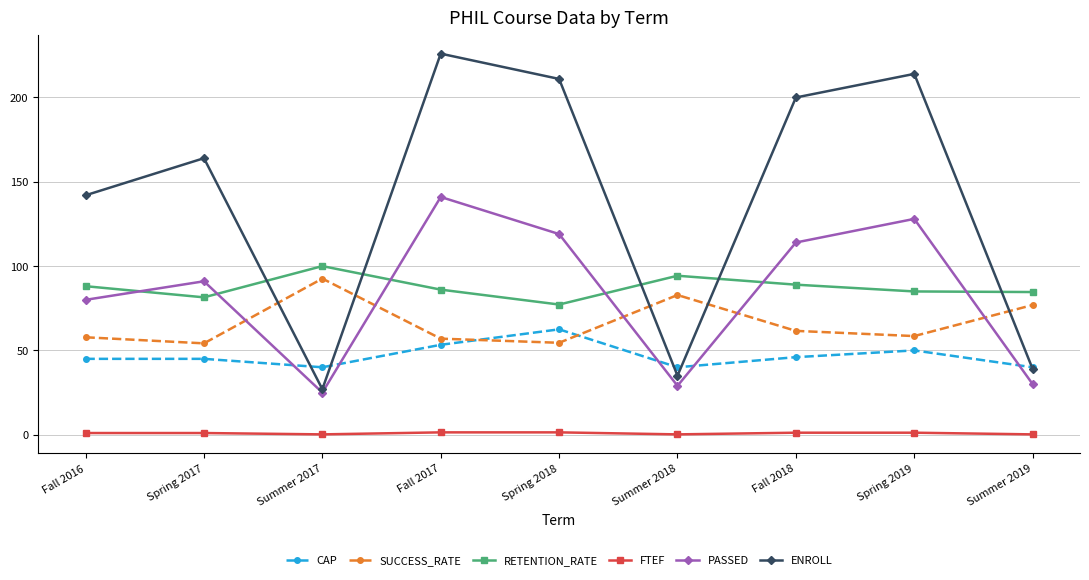

At which category is the sum across all series the highest?

Fall 2017